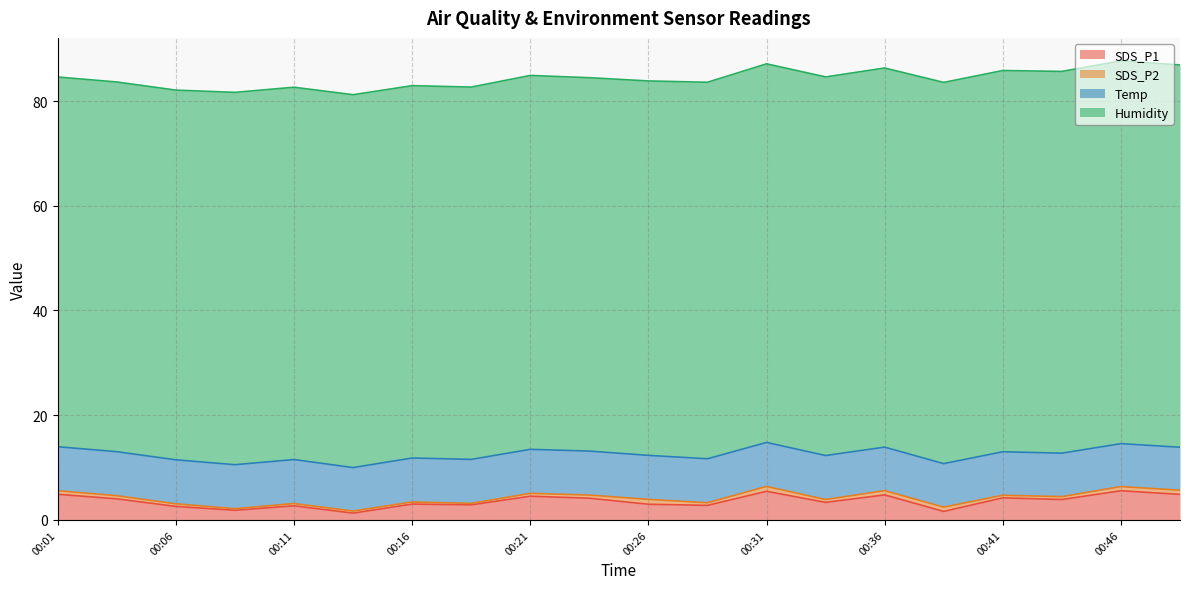

At which category does Temp reach its first local valley?

00:14